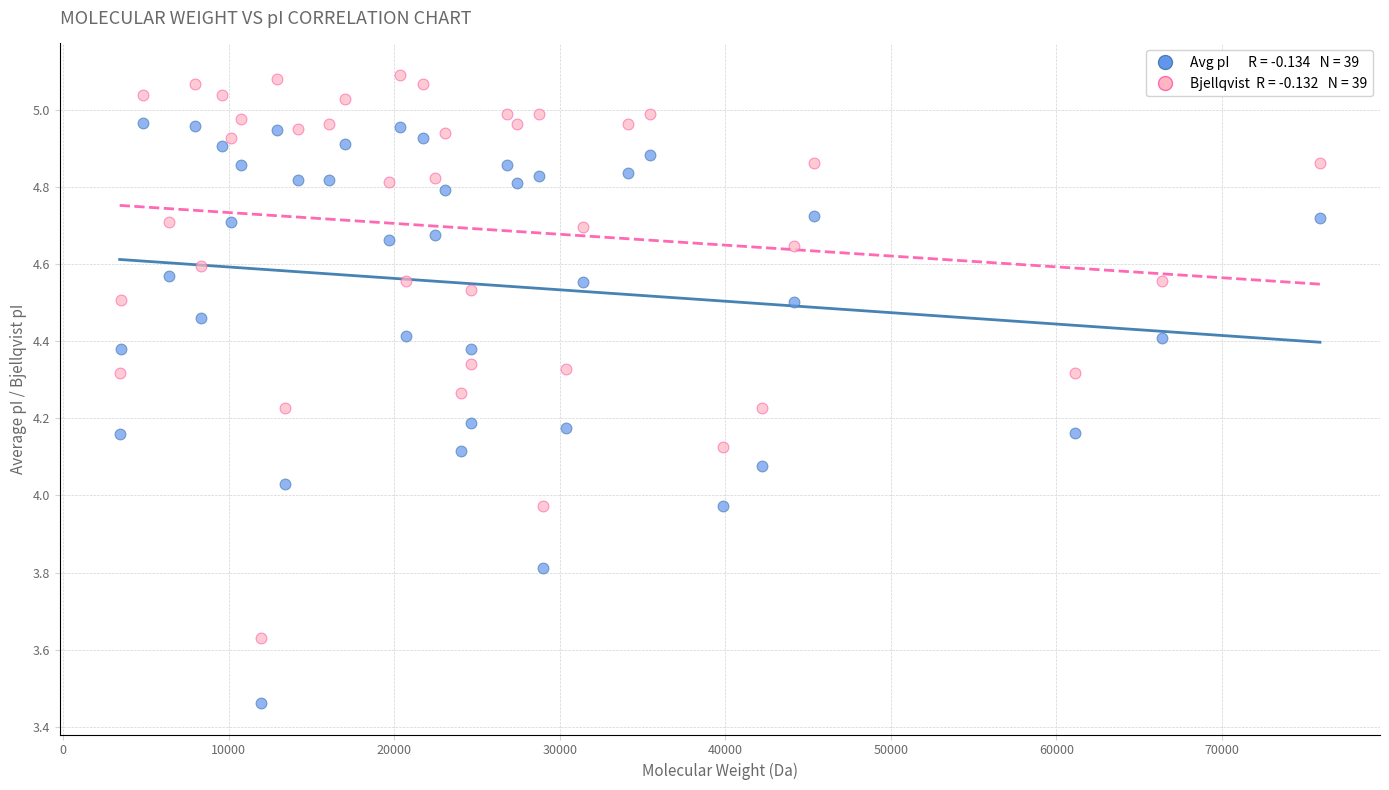

Across all data points, what is the range of X values (max minus min)?

72519.3